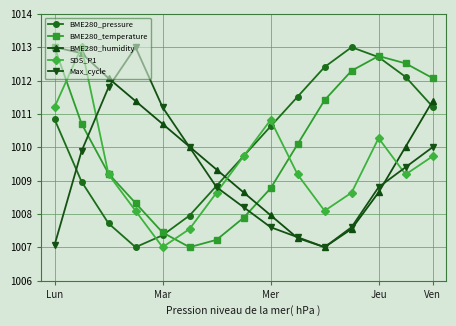

What is the value of the BME280_pressure point at the 2nd from the left?

1009.0